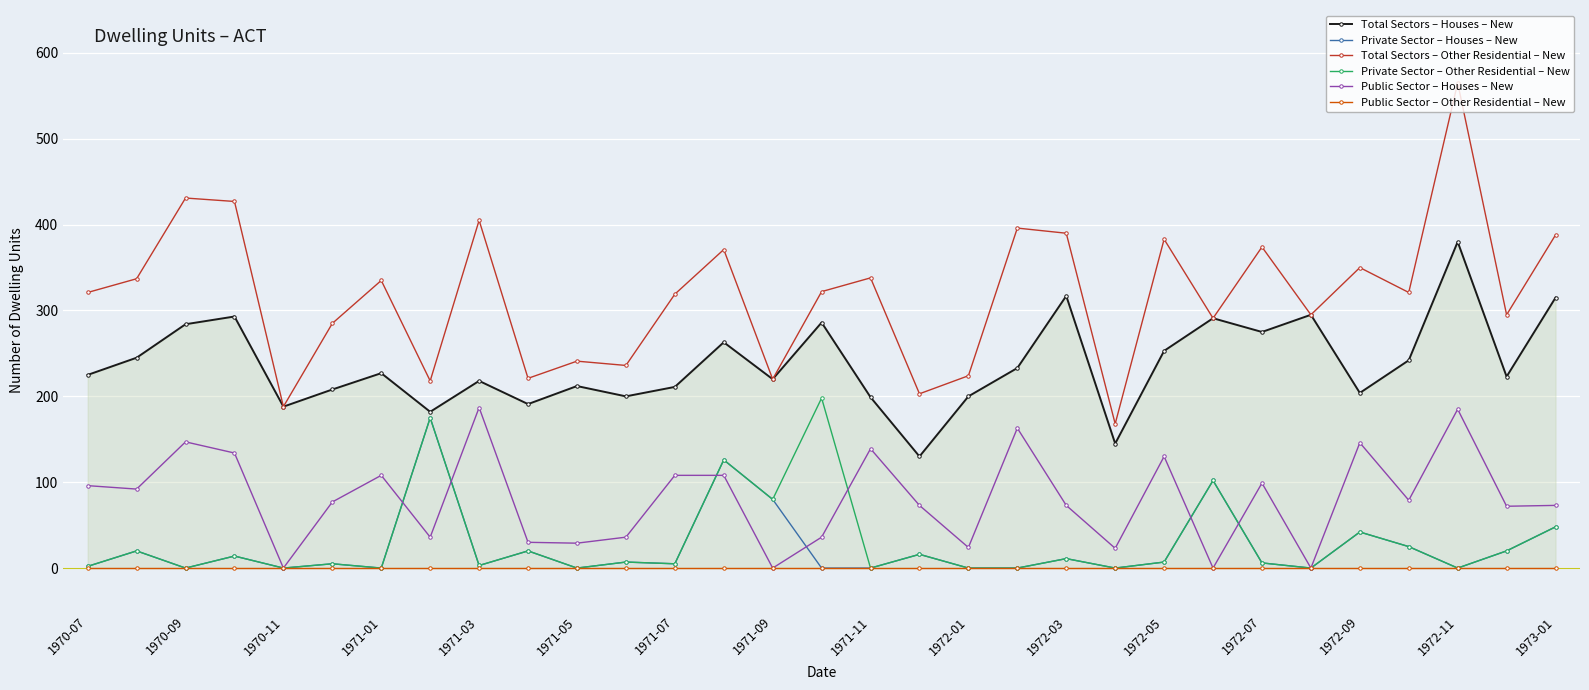

At how many categories does at least one series exceed 170?

30